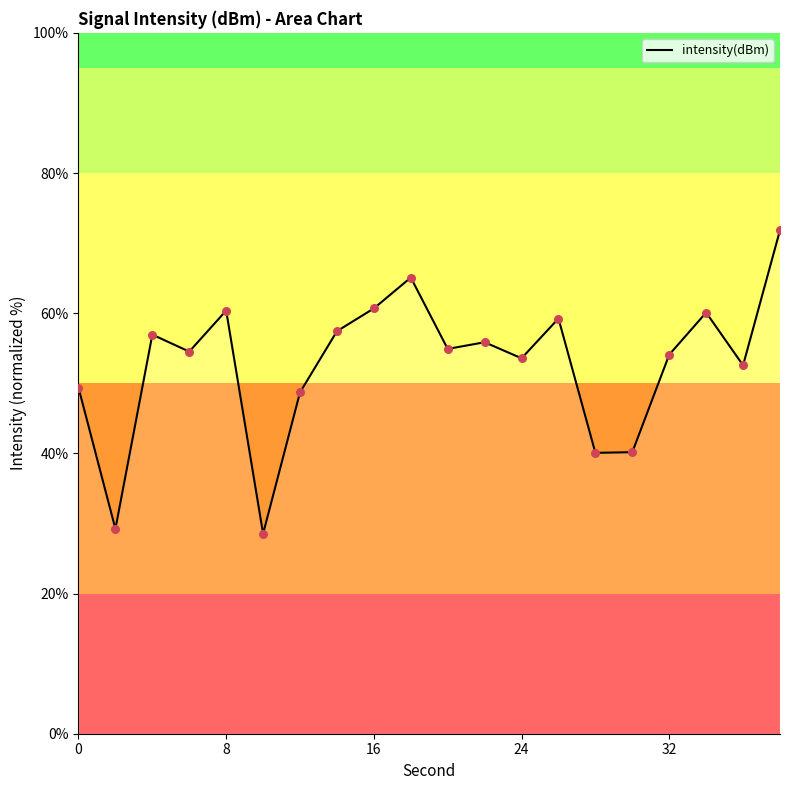

What is the difference between the maximum and minimum values?

43.3